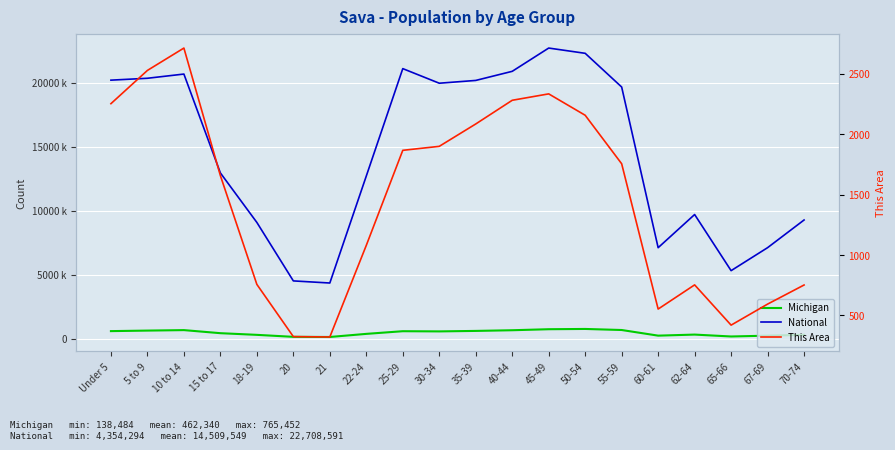

The Michigan series shows 1038237 at 10 to 14. True or false?

False